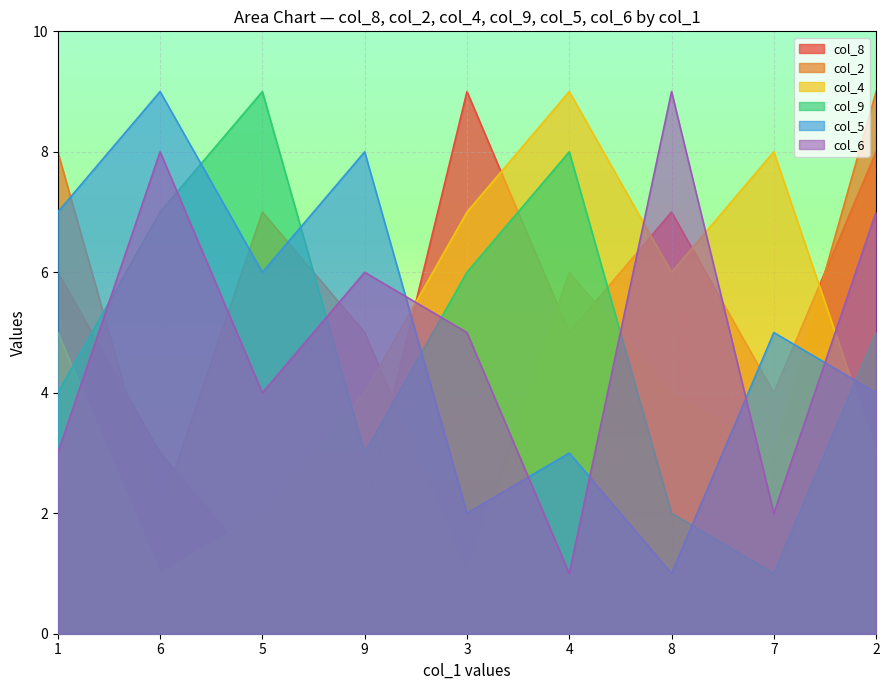

Is it true that col_8 equals 7 at 6?

True